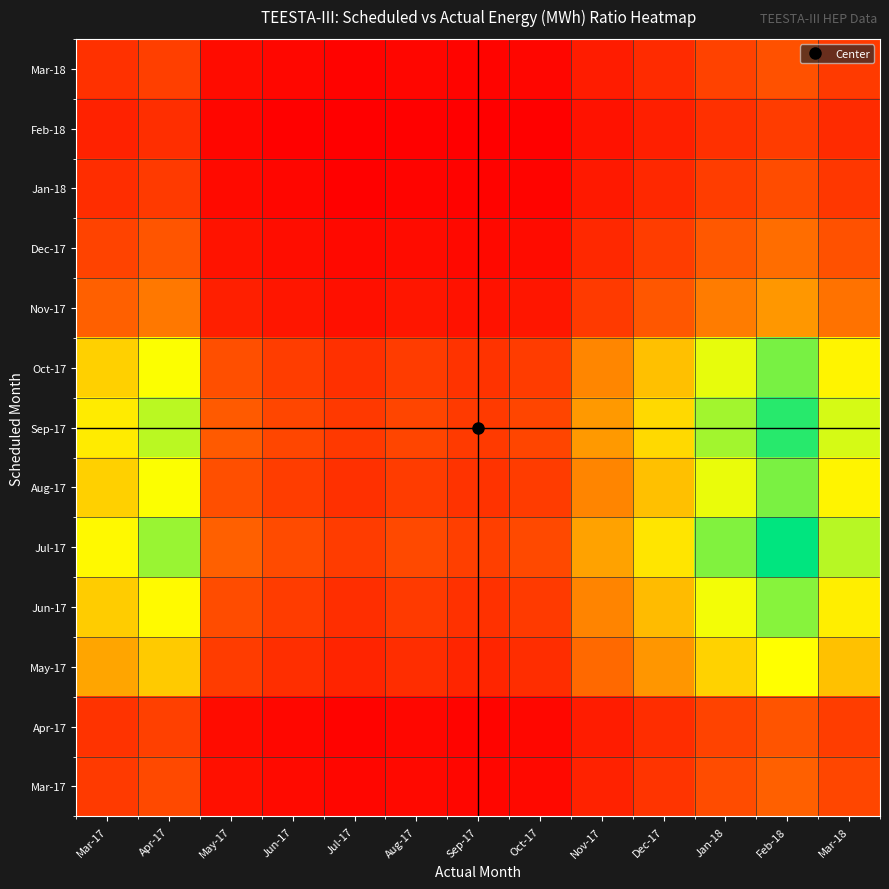

Reading left to right, what are all the values shown in this chart?

Mar-17: Mar-17=1.0	Apr-17=1.2	May-17=0.4	Jun-17=0.3	Jul-17=0.3	Aug-17=0.3	Sep-17=0.3	Oct-17=0.3	Nov-17=0.6	Dec-17=0.9	Jan-18=1.2	Feb-18=1.5	Mar-18=1.1
Apr-17: Mar-17=0.9	Apr-17=1.1	May-17=0.4	Jun-17=0.3	Jul-17=0.2	Aug-17=0.3	Sep-17=0.3	Oct-17=0.3	Nov-17=0.6	Dec-17=0.8	Jan-18=1.1	Feb-18=1.3	Mar-18=1.0
May-17: Mar-17=2.4	Apr-17=2.9	May-17=1.0	Jun-17=0.8	Jul-17=0.7	Aug-17=0.8	Sep-17=0.7	Oct-17=0.8	Nov-17=1.6	Dec-17=2.2	Jan-18=3.0	Feb-18=3.6	Mar-18=2.8
Jun-17: Mar-17=2.9	Apr-17=3.5	May-17=1.2	Jun-17=1.0	Jul-17=0.8	Aug-17=1.0	Sep-17=0.9	Oct-17=1.0	Nov-17=1.9	Dec-17=2.7	Jan-18=3.6	Feb-18=4.4	Mar-18=3.4
Jul-17: Mar-17=3.5	Apr-17=4.2	May-17=1.5	Jun-17=1.2	Jul-17=1.0	Aug-17=1.2	Sep-17=1.0	Oct-17=1.2	Nov-17=2.3	Dec-17=3.2	Jan-18=4.4	Feb-18=5.3	Mar-18=4.1
Aug-17: Mar-17=3.0	Apr-17=3.6	May-17=1.2	Jun-17=1.0	Jul-17=0.8	Aug-17=1.0	Sep-17=0.9	Oct-17=1.0	Nov-17=2.0	Dec-17=2.7	Jan-18=3.7	Feb-18=4.4	Mar-18=3.4
Sep-17: Mar-17=3.3	Apr-17=4.0	May-17=1.4	Jun-17=1.1	Jul-17=0.9	Aug-17=1.1	Sep-17=1.0	Oct-17=1.1	Nov-17=2.2	Dec-17=3.1	Jan-18=4.2	Feb-18=5.0	Mar-18=3.8
Oct-17: Mar-17=3.0	Apr-17=3.6	May-17=1.2	Jun-17=1.0	Jul-17=0.8	Aug-17=1.0	Sep-17=0.9	Oct-17=1.0	Nov-17=2.0	Dec-17=2.7	Jan-18=3.7	Feb-18=4.5	Mar-18=3.4
Nov-17: Mar-17=1.5	Apr-17=1.8	May-17=0.6	Jun-17=0.5	Jul-17=0.4	Aug-17=0.5	Sep-17=0.4	Oct-17=0.5	Nov-17=1.0	Dec-17=1.4	Jan-18=1.8	Feb-18=2.2	Mar-18=1.7
Dec-17: Mar-17=1.1	Apr-17=1.3	May-17=0.5	Jun-17=0.4	Jul-17=0.3	Aug-17=0.4	Sep-17=0.3	Oct-17=0.4	Nov-17=0.7	Dec-17=1.0	Jan-18=1.4	Feb-18=1.6	Mar-18=1.3
Jan-18: Mar-17=0.8	Apr-17=1.0	May-17=0.3	Jun-17=0.3	Jul-17=0.2	Aug-17=0.3	Sep-17=0.2	Oct-17=0.3	Nov-17=0.5	Dec-17=0.7	Jan-18=1.0	Feb-18=1.2	Mar-18=0.9
Feb-18: Mar-17=0.7	Apr-17=0.8	May-17=0.3	Jun-17=0.2	Jul-17=0.2	Aug-17=0.2	Sep-17=0.2	Oct-17=0.2	Nov-17=0.4	Dec-17=0.6	Jan-18=0.8	Feb-18=1.0	Mar-18=0.8
Mar-18: Mar-17=0.8	Apr-17=1.0	May-17=0.4	Jun-17=0.3	Jul-17=0.2	Aug-17=0.3	Sep-17=0.2	Oct-17=0.3	Nov-17=0.6	Dec-17=0.8	Jan-18=1.1	Feb-18=1.3	Mar-18=1.0